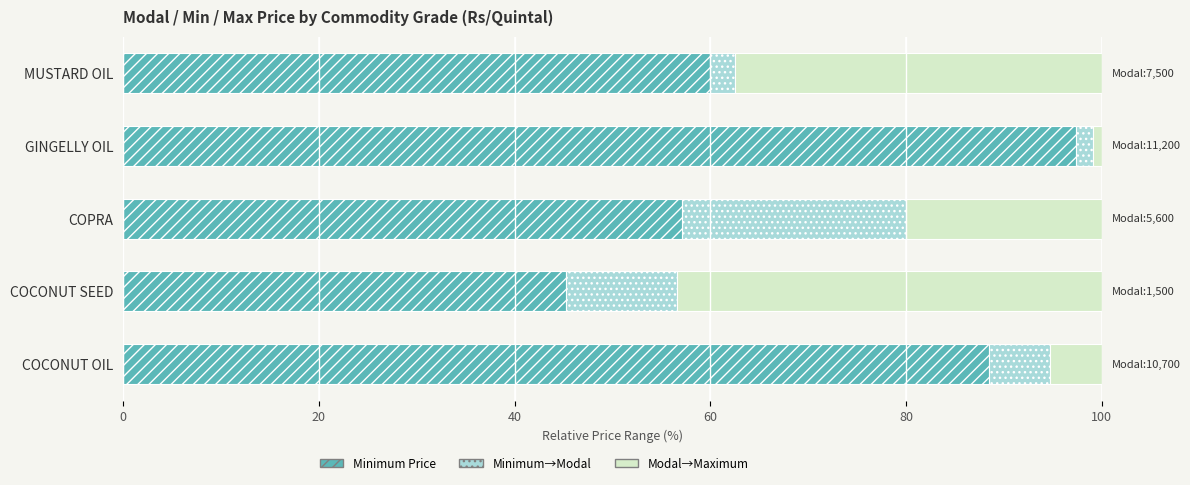

What is the total value across all series at COPRA?

100.0